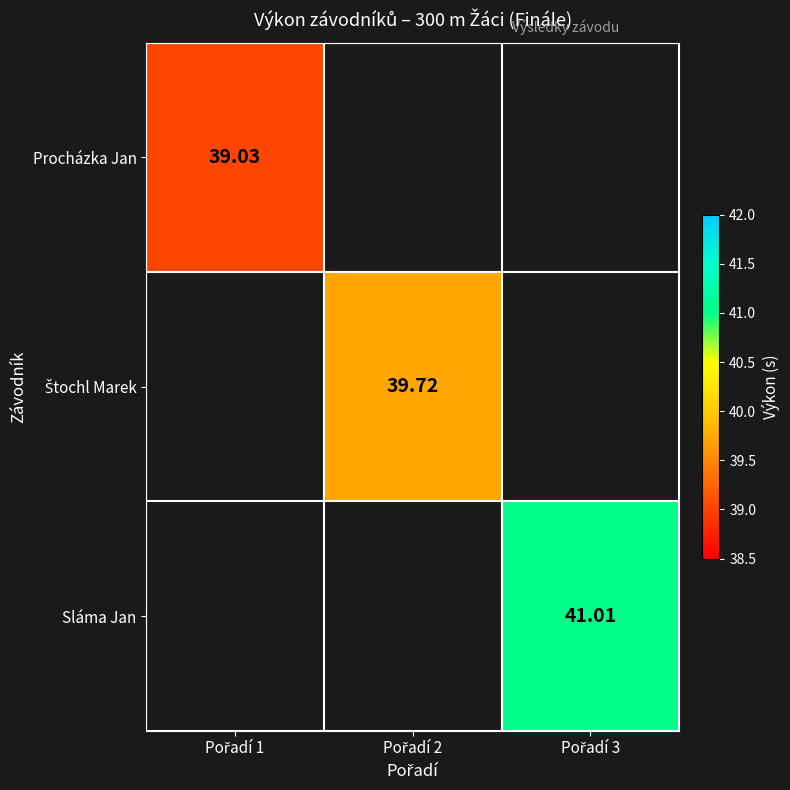

What is the maximum value shown in the chart?

41.0